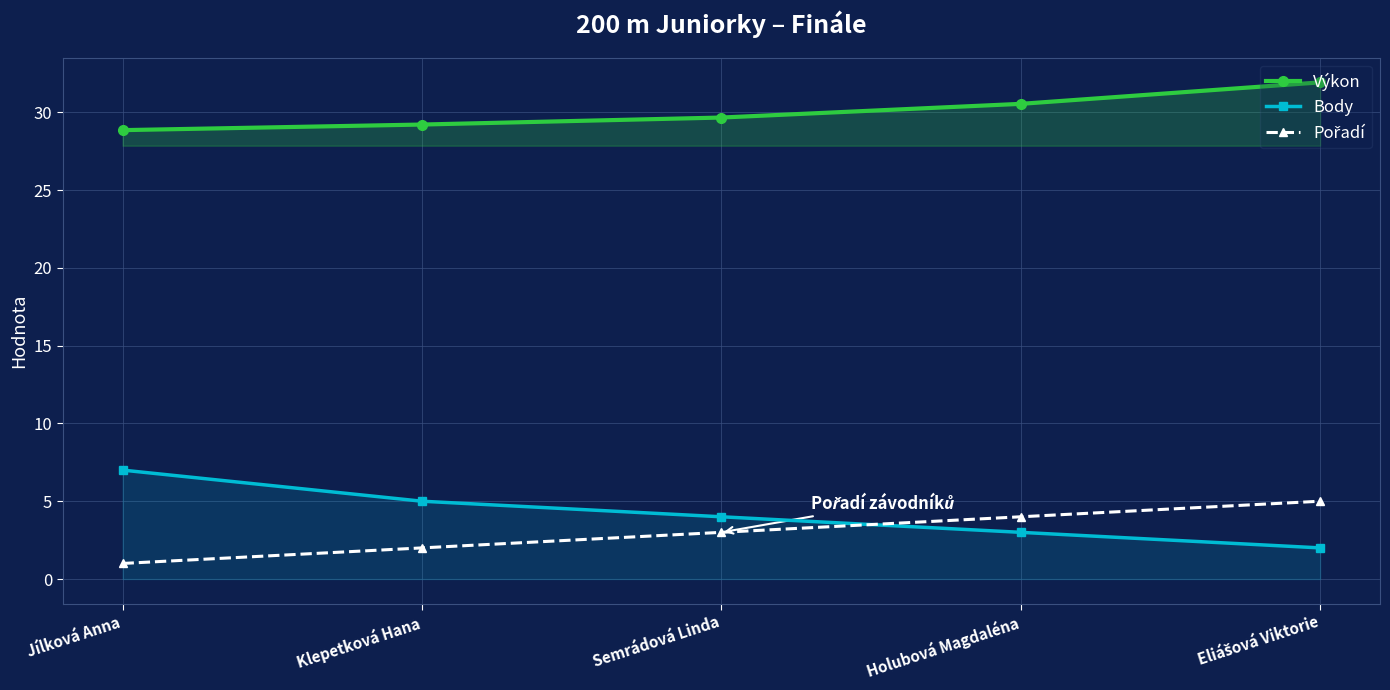

Rank the series by their maximum value, from lowest to highest.

Pořadí, Body, Výkon